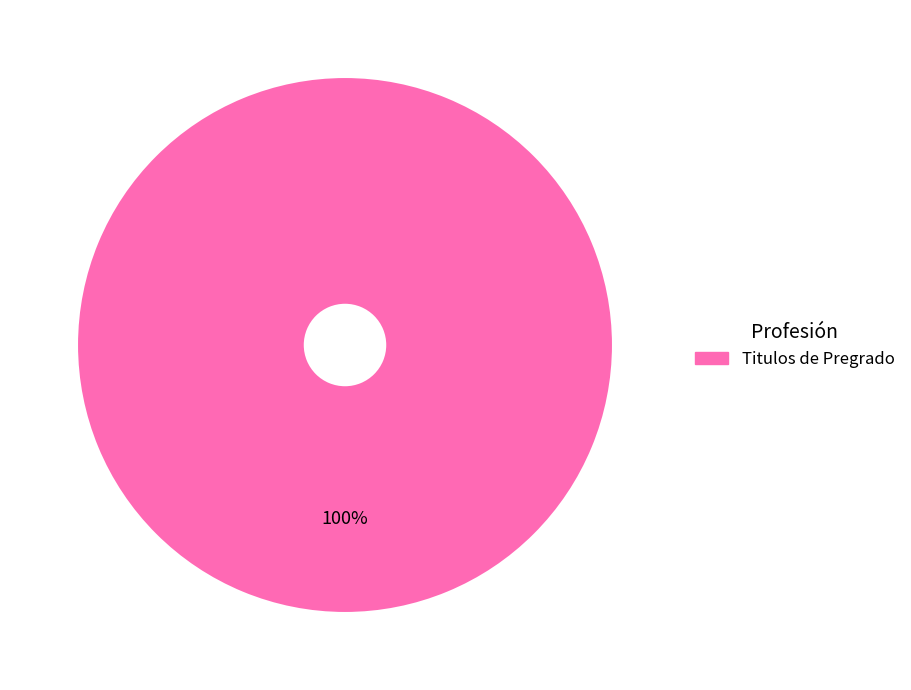

Does any single category account for the majority?

Yes